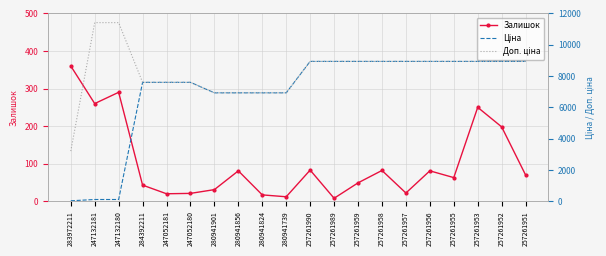

What is the difference between the highest and lowest values at 257261953?

8684.1